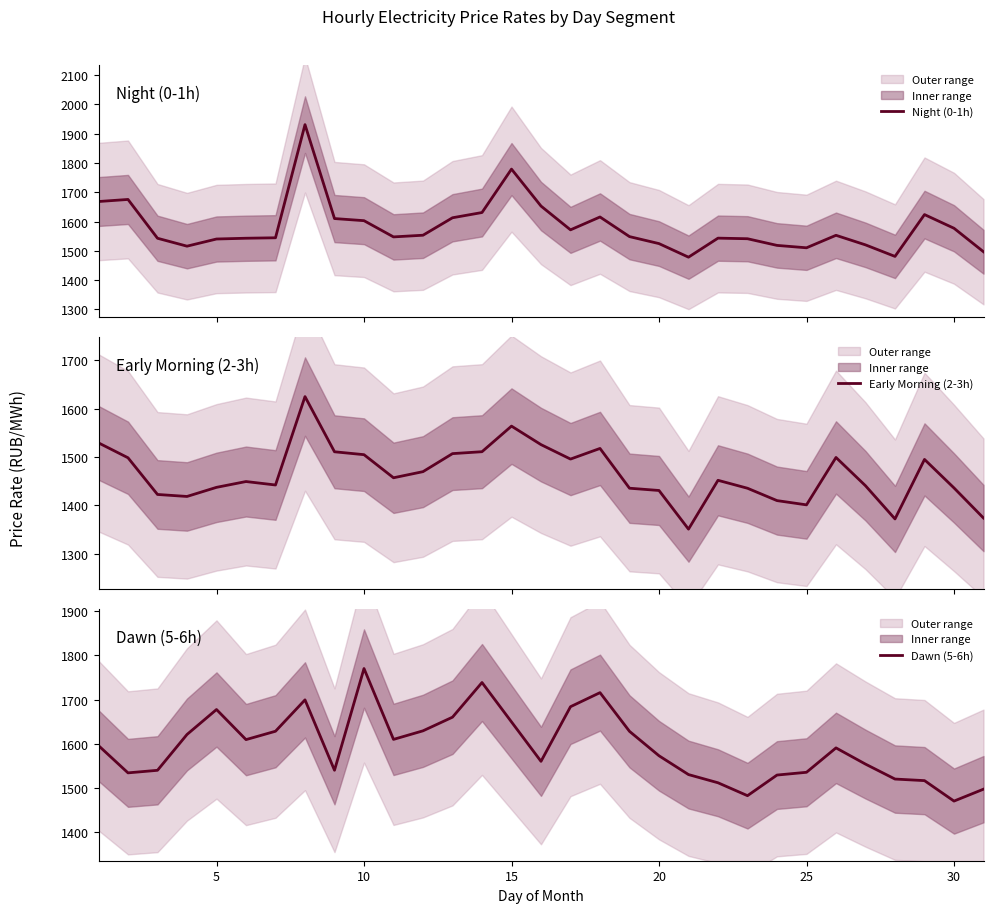

What are all the series names shown in the legend?

Night (0-1h), Early Morning (2-3h), Dawn (5-6h)